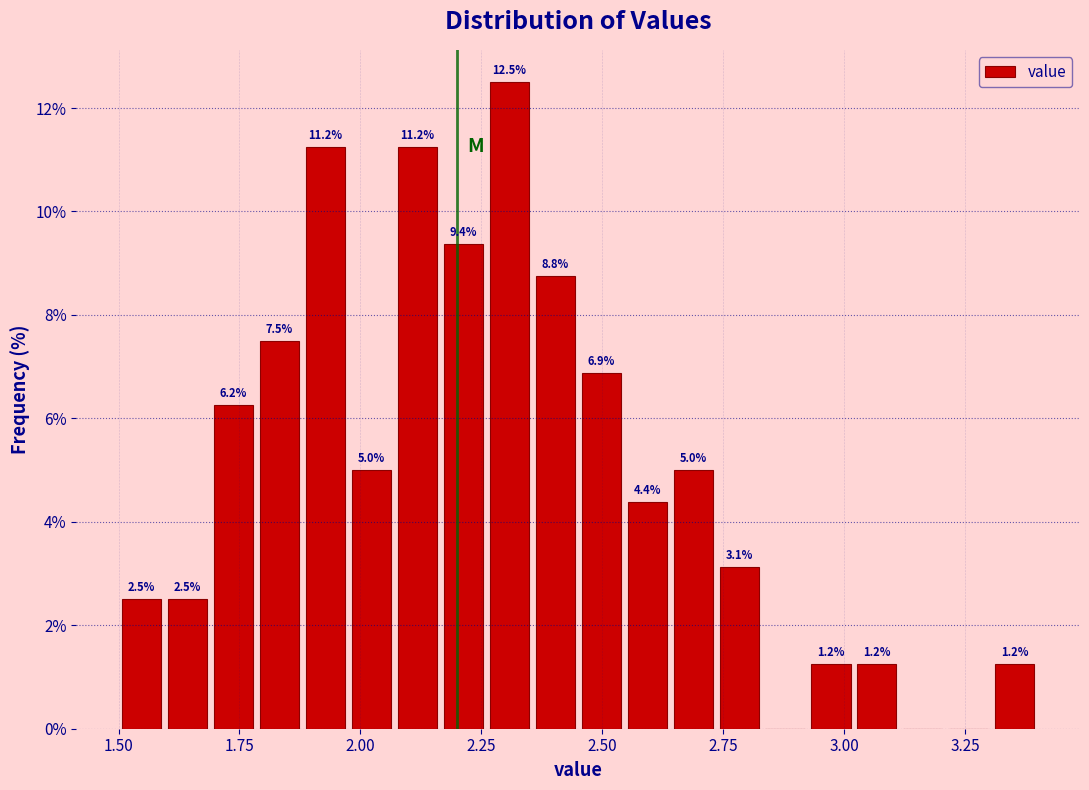

Around what value on the x-axis is the tallest bar? Give the approximate position of its centre, as read against the axis.

2.30